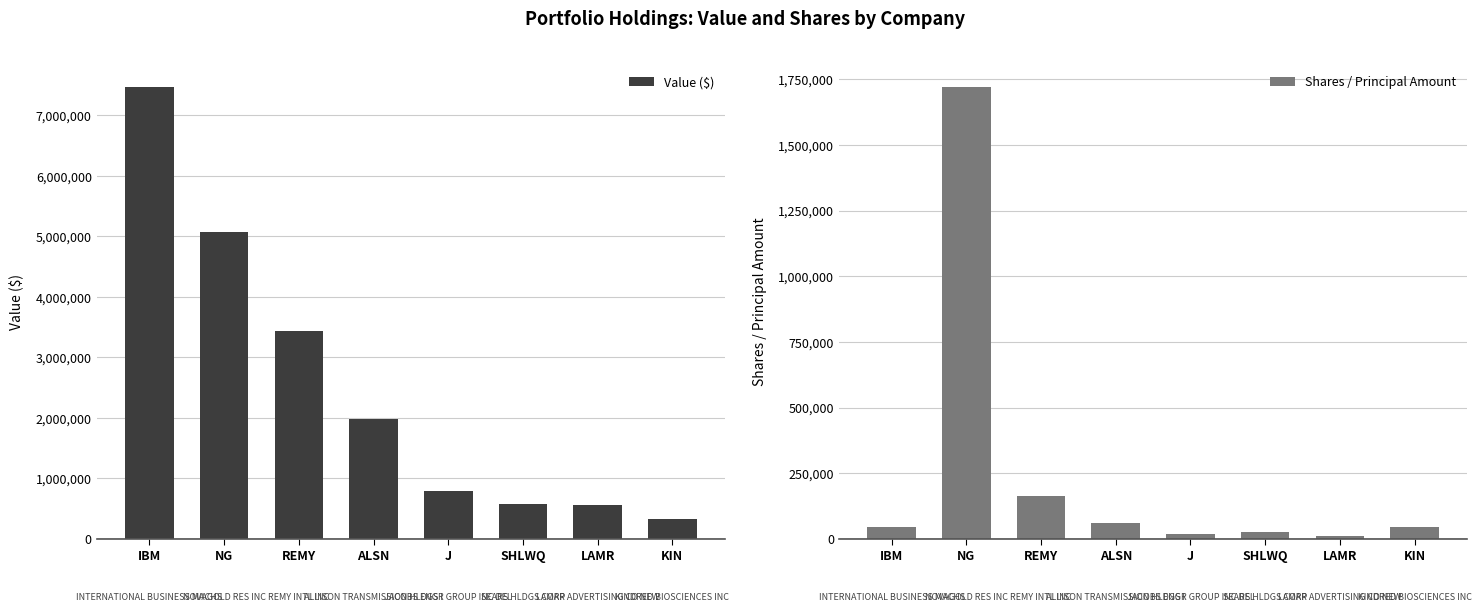

What is the label of the 2nd bar from the right?

LAMR